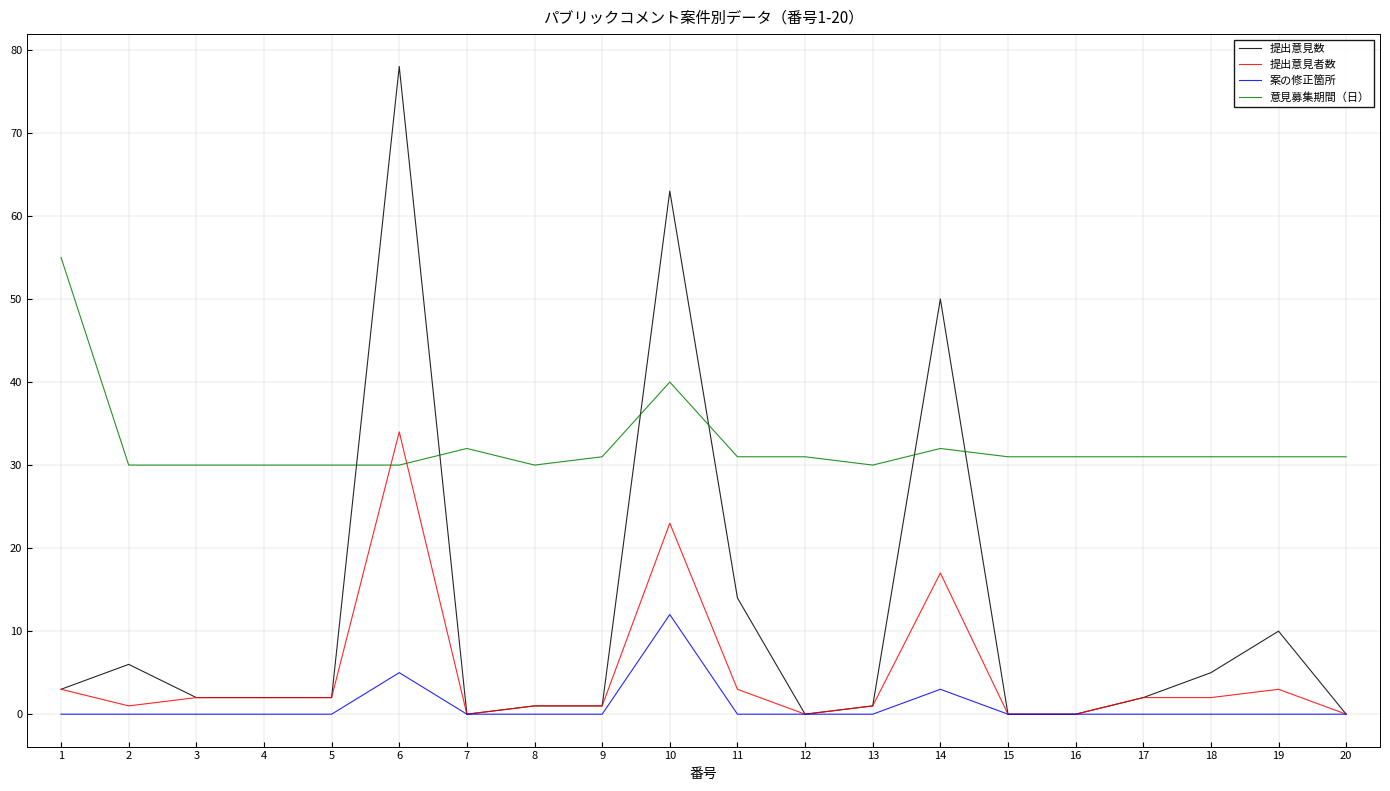

What is the spread (max minus min) of values at 9?

31